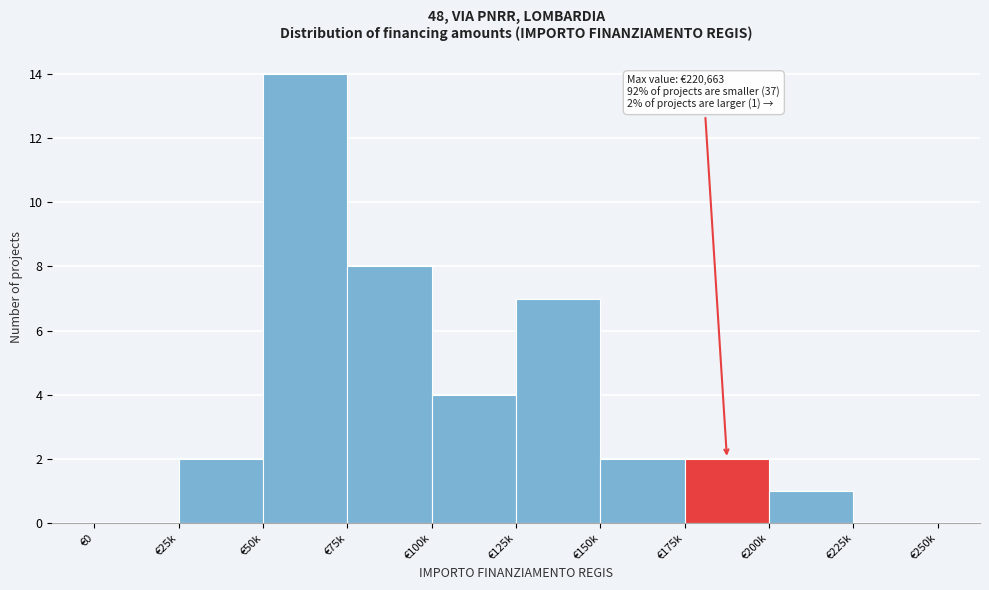

Reading left to right, list all the values displayed in this chart.

€0=0	€25k=2	€50k=14	€75k=8	€100k=4	€125k=7	€150k=2	€175k=2	€200k=1	€225k=0